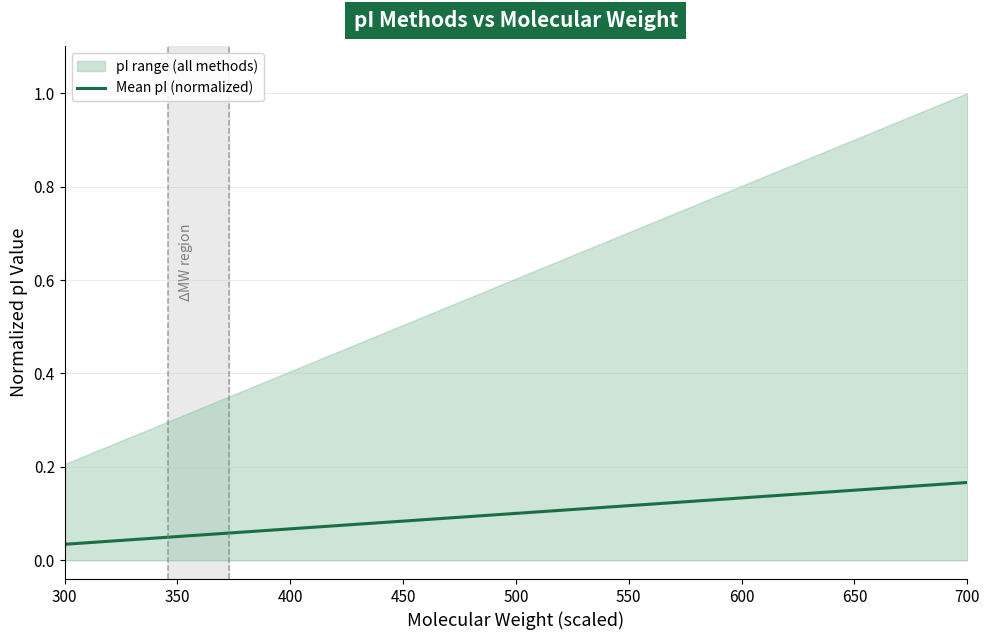

The chart shows a value of 0.2 at 33. True or false?

False